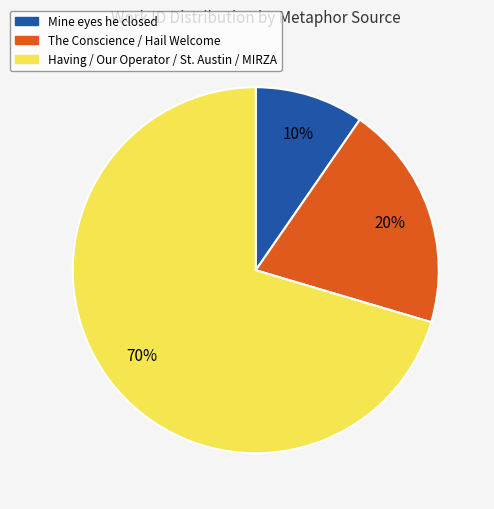

To the nearest percent, what is the average slice percentage?

33%